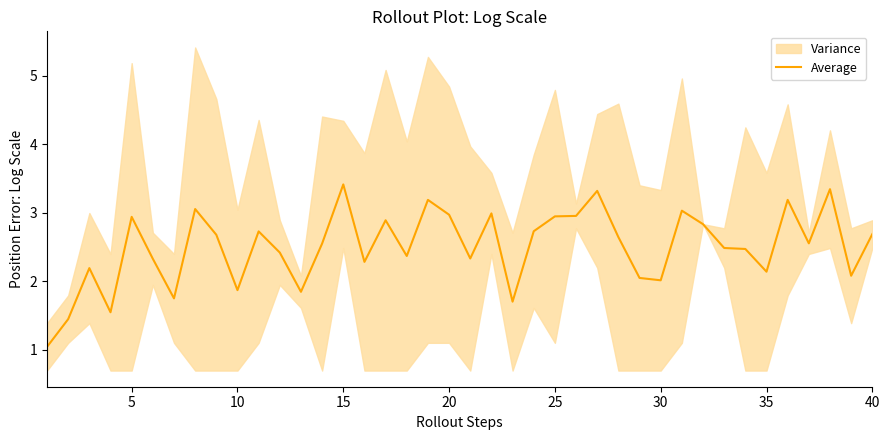

The Average series shows 2.1 at 35. True or false?

True